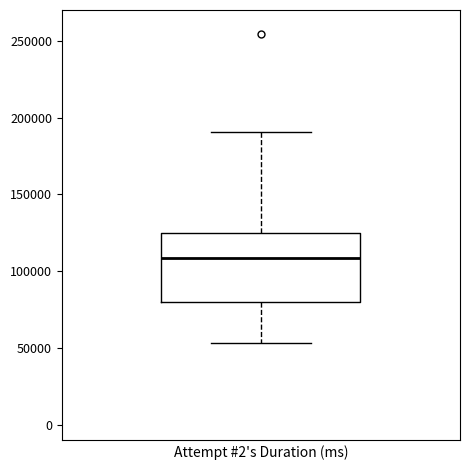

Read this box plot against the y-axis: the position of the median line, the range covered by the box, and the ends of both whiskers. The values are not printed on the chart, so give them approximately, as read against the axis.

median 110000, box 80000 to 125000, whiskers 55000 to 190000